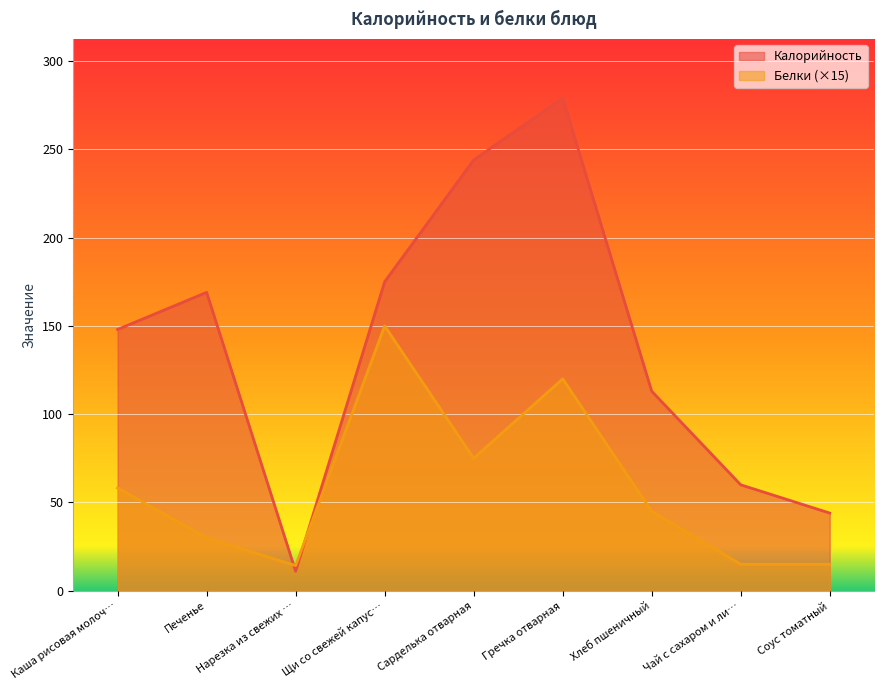

What is the difference between the second highest and second lowest values in the Калорийность series?

200.0